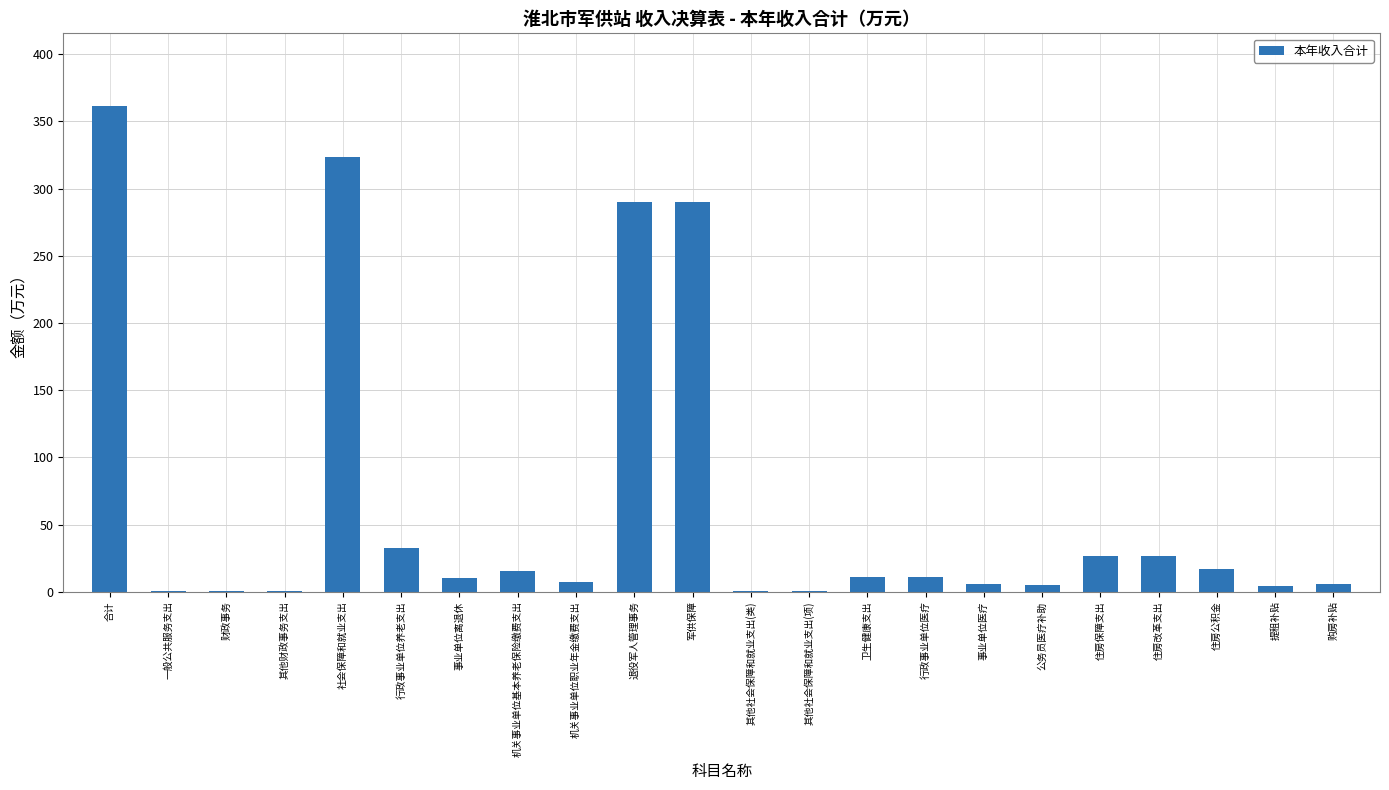

Is it true that the value at 住房保障支出 is 26.2?

True